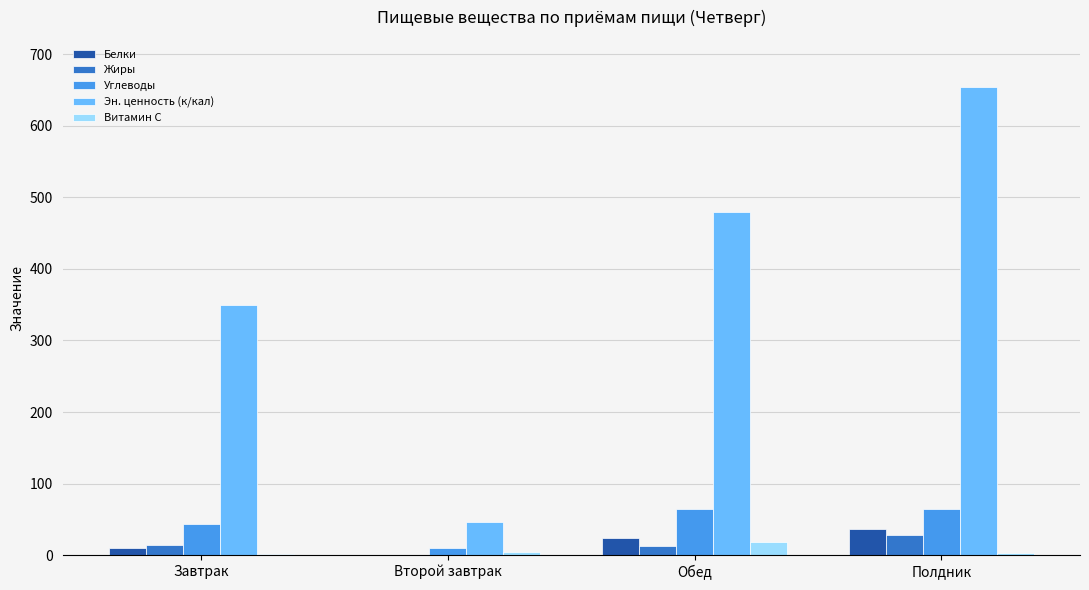

At which category is the sum across all series the highest?

Полдник